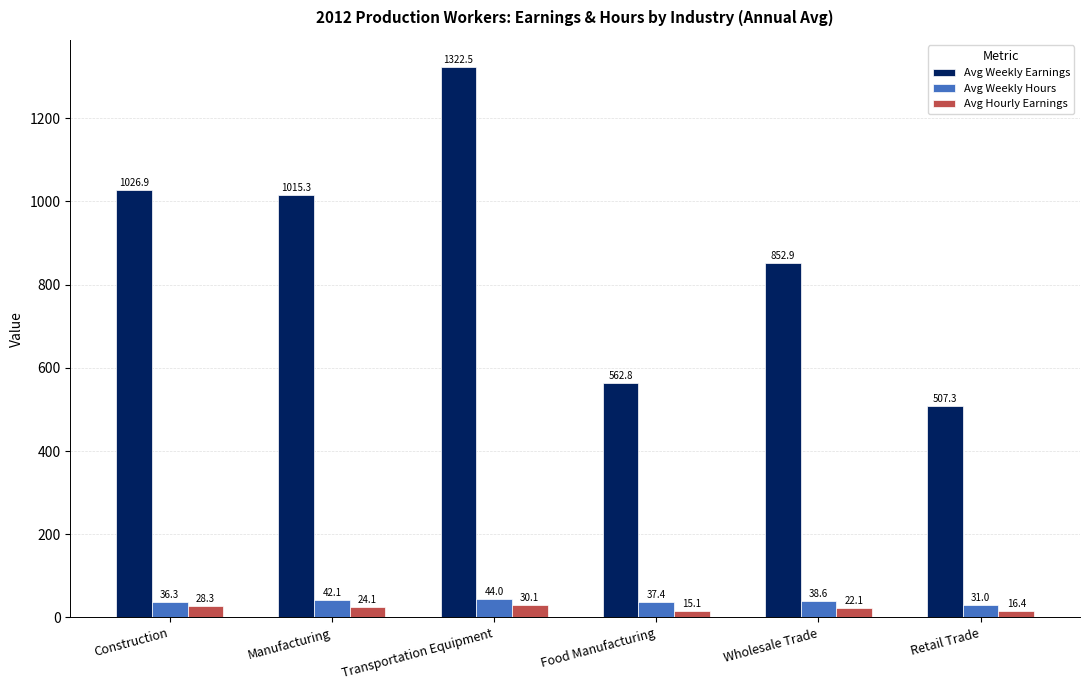

What is the average value of the Avg Hourly Earnings series?

22.7